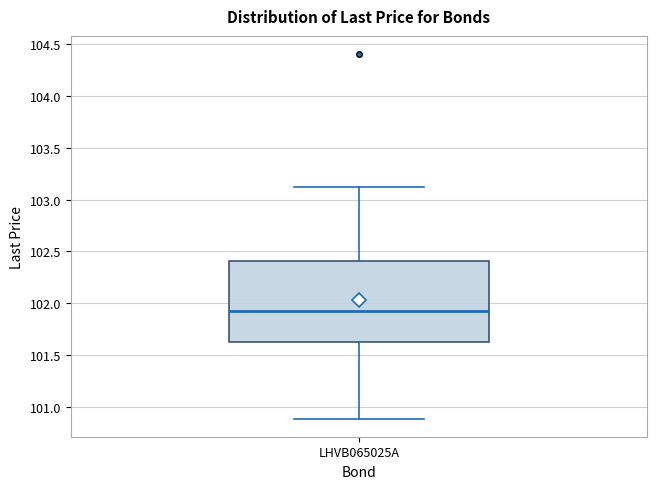

Read this box plot against the y-axis: the position of the median line, the range covered by the box, and the ends of both whiskers. The values are not printed on the chart, so give them approximately, as read against the axis.

median 101.95, box 101.60 to 102.40, whiskers 100.90 to 103.10